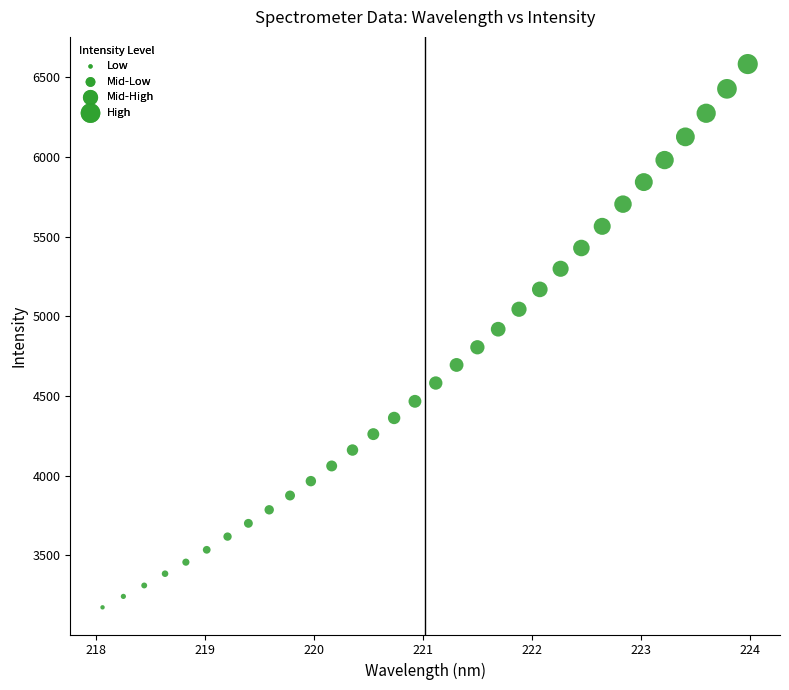

What is the range of X values (max minus min)?

5.9